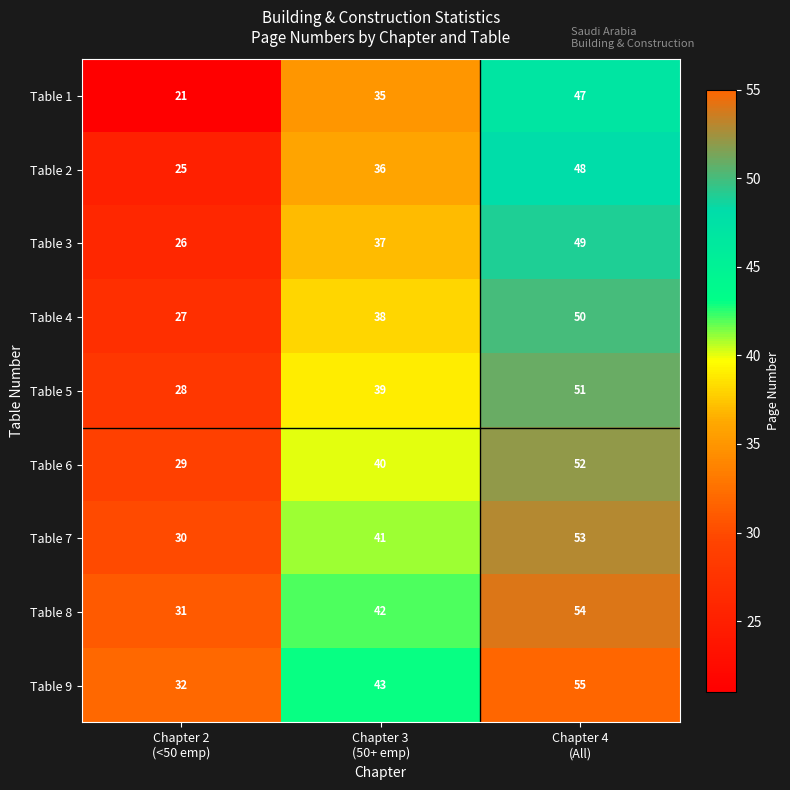

At which category is the sum across all series the highest?

Chapter 4
(All)